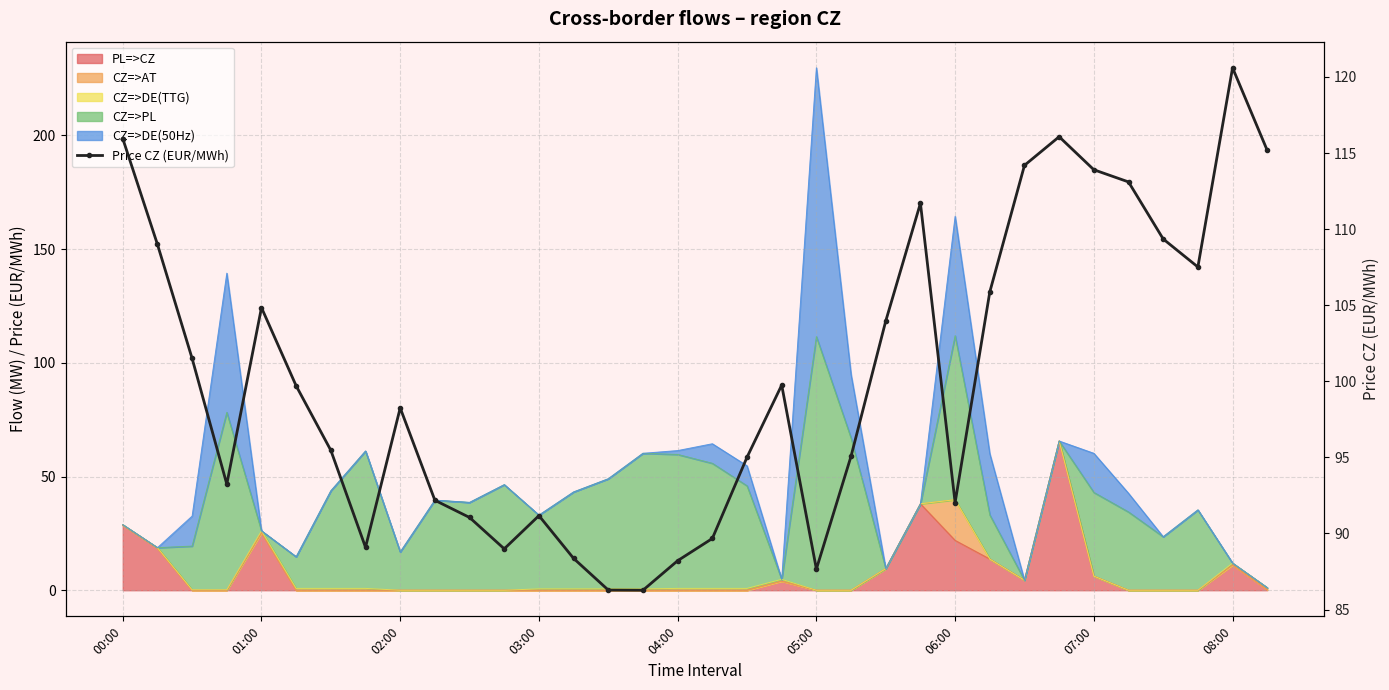

How many data points are less than 99?

17